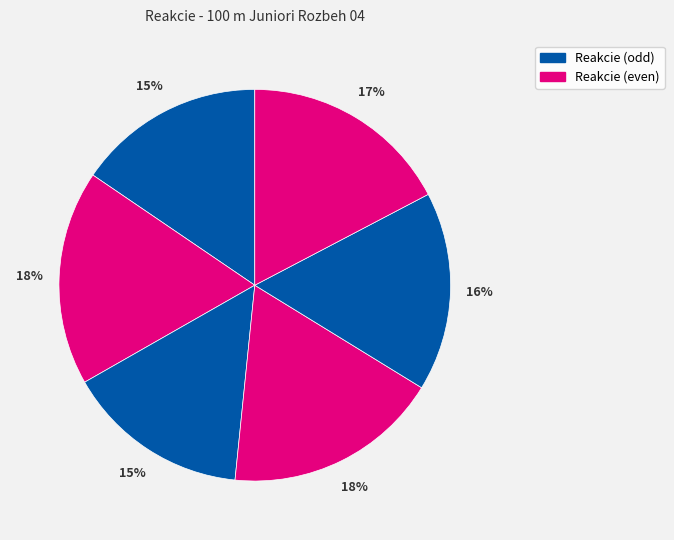

How many segments does this pie chart have?

6